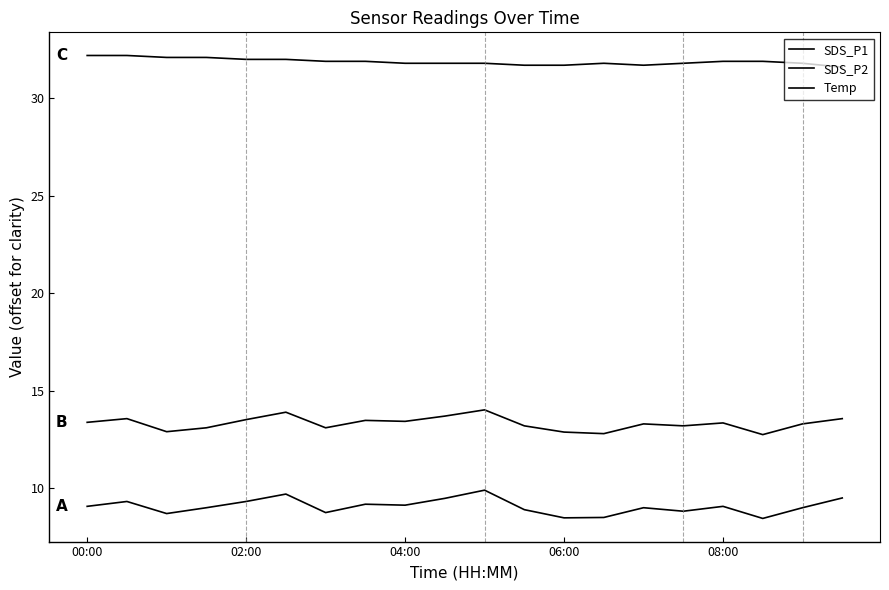

Does the chart display data point markers on the line(s)?

No